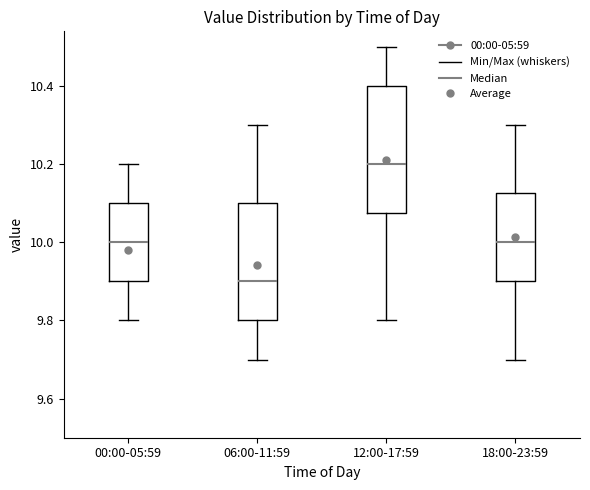

Where is the lower edge of the box for 18:00-23:59 on the y-axis? The values are not printed on the chart, so give them approximately, as read against the axis.

9.90